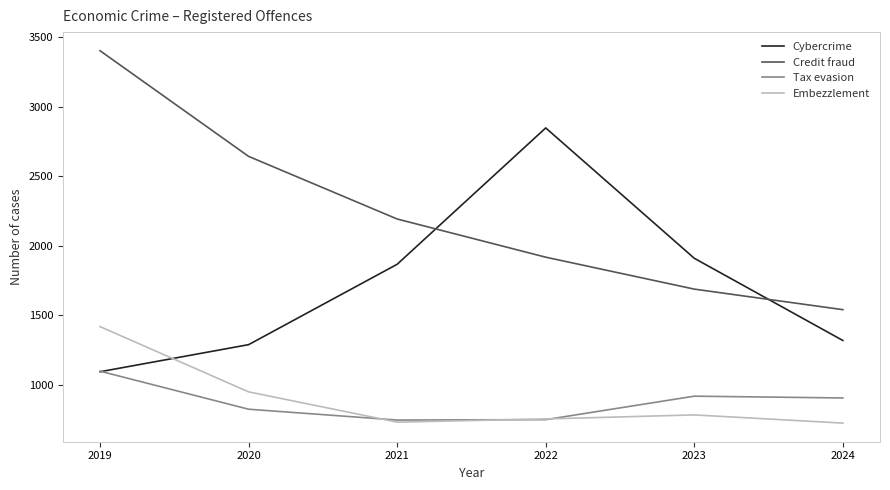

What is the difference between the maximum and minimum values in the Tax evasion series?

352